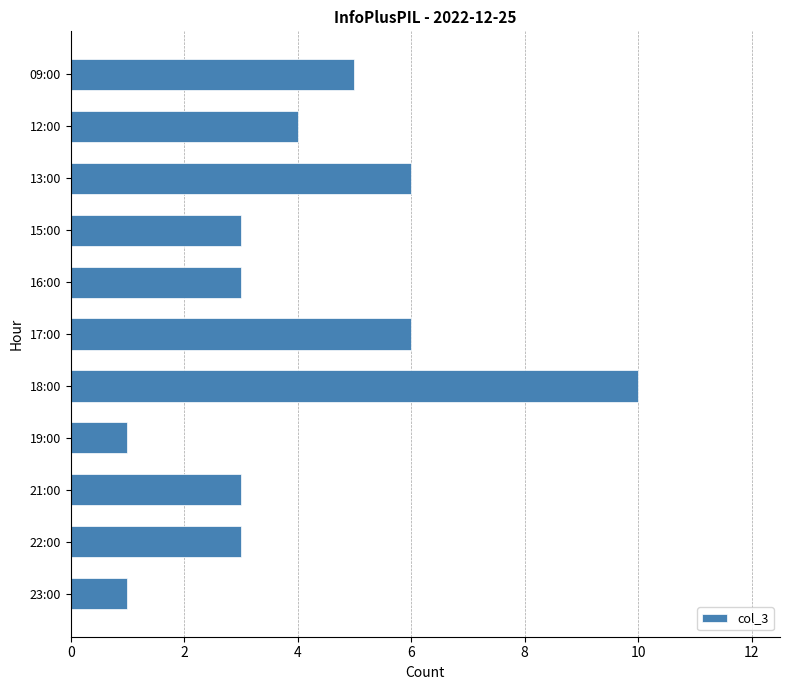

Reading top to bottom, what are all the values shown in this chart?

5	4	6	3	3	6	10	1	3	3	1